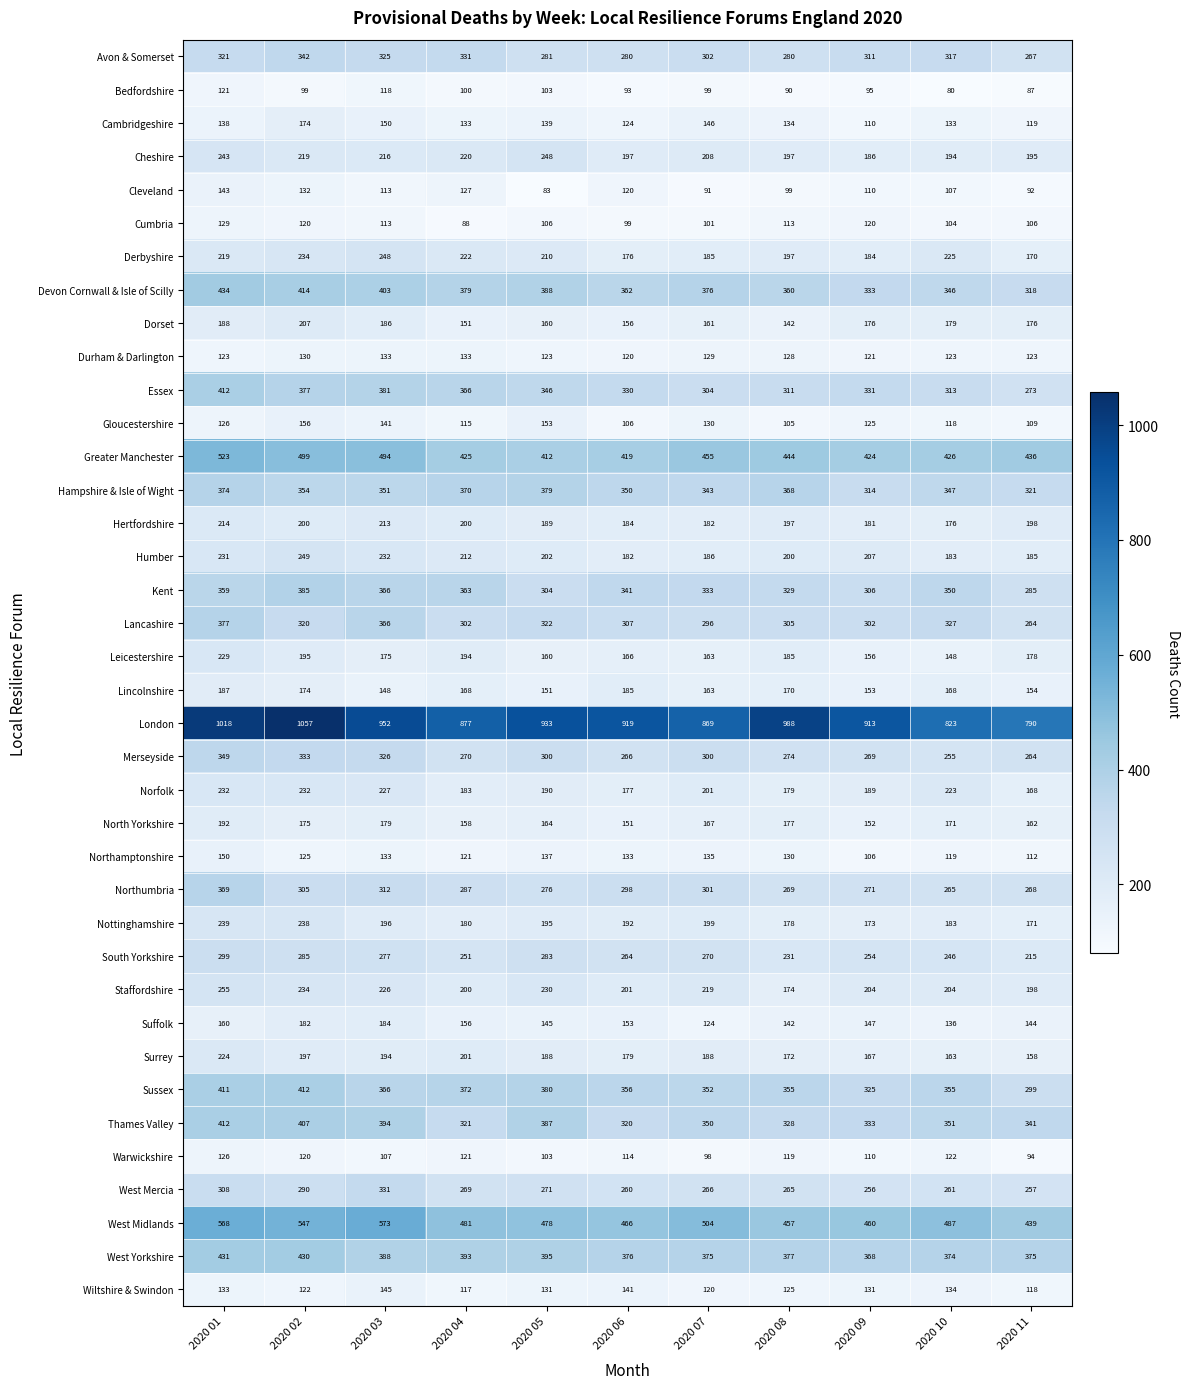

At which label does Cleveland first exceed 110?

2020 01